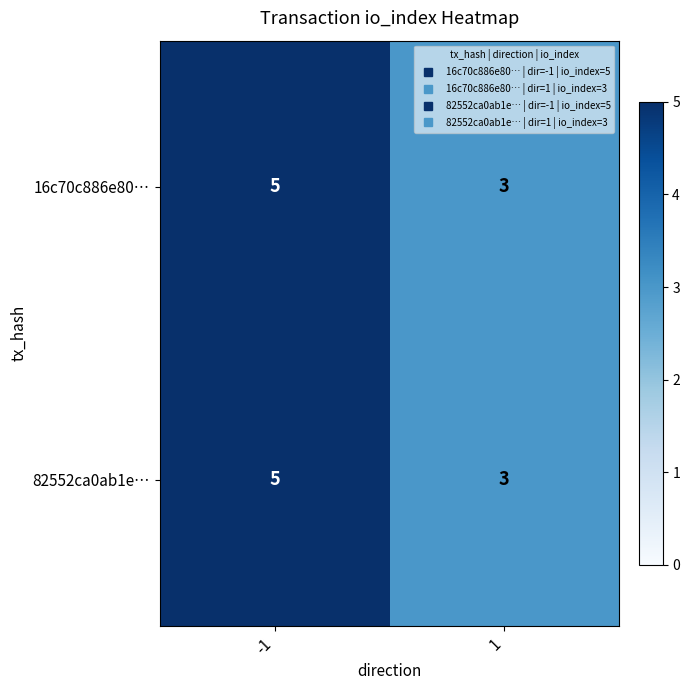

Reading left to right, extract all data points from this chart.

16c70c886e80…: 5	3
82552ca0ab1e…: 5	3